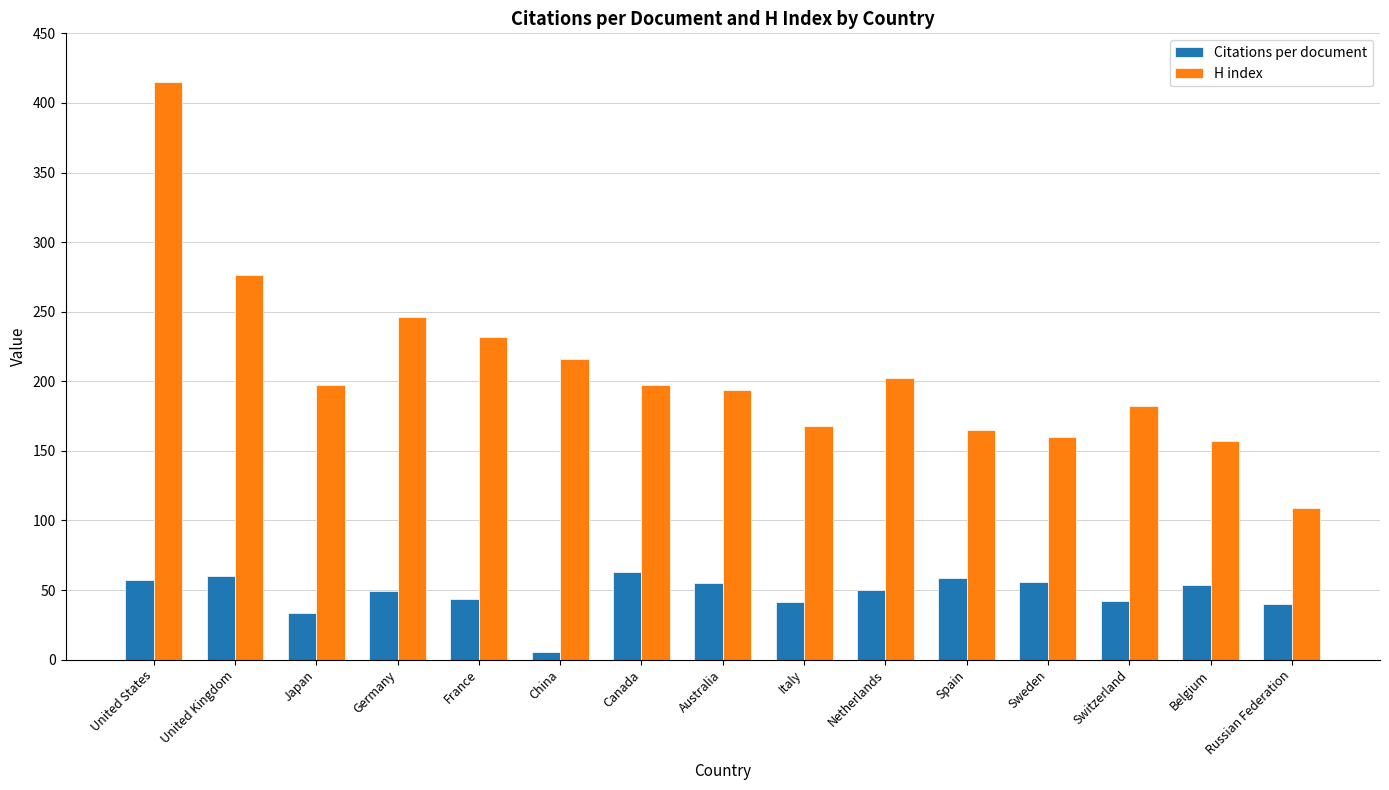

Between Netherlands and Belgium, which series saw the biggest shift?

H index